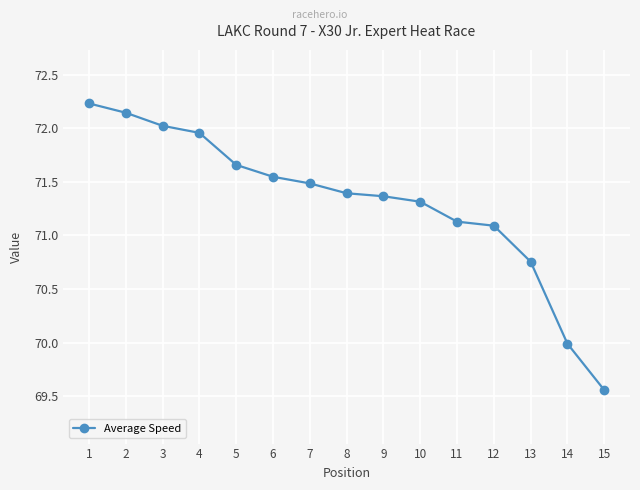

The value at 7 is 95.1. True or false?

False